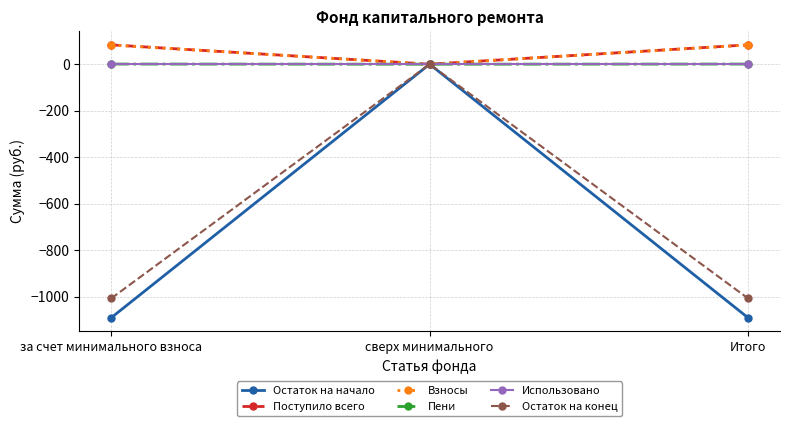

Is the value of Поступило всего at Итого greater than the value of Остаток на начало at за счет минимального взноса?

Yes